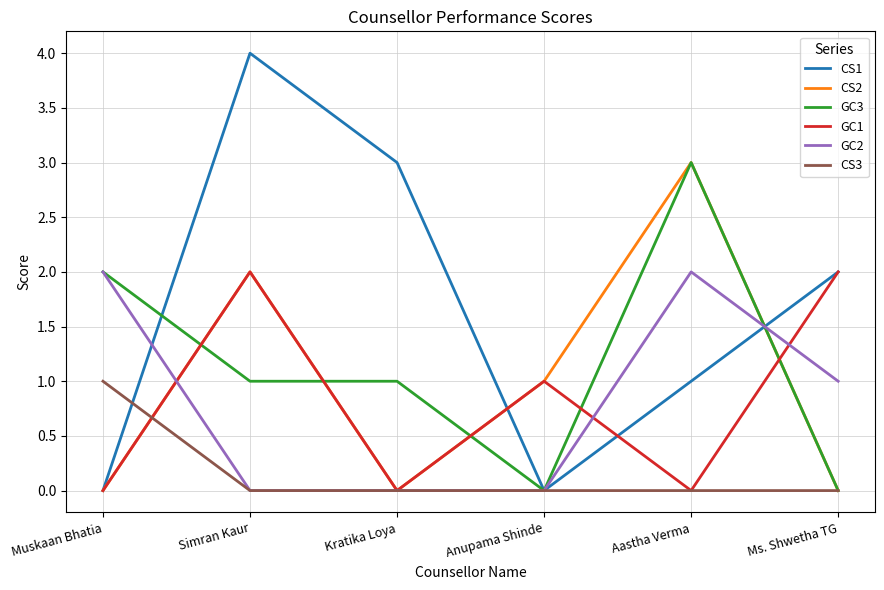

In CS2, how many points are higher than both neighbors (excluding endpoints)?

2